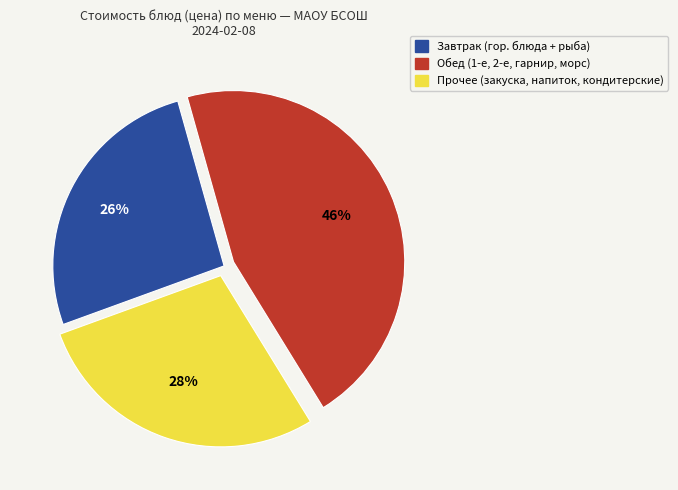

Rank the categories by value from highest to lowest.

Обед (1-е, 2-е, гарнир, морс), Прочее (закуска, напиток, кондитерские), Завтрак (гор. блюда + рыба)